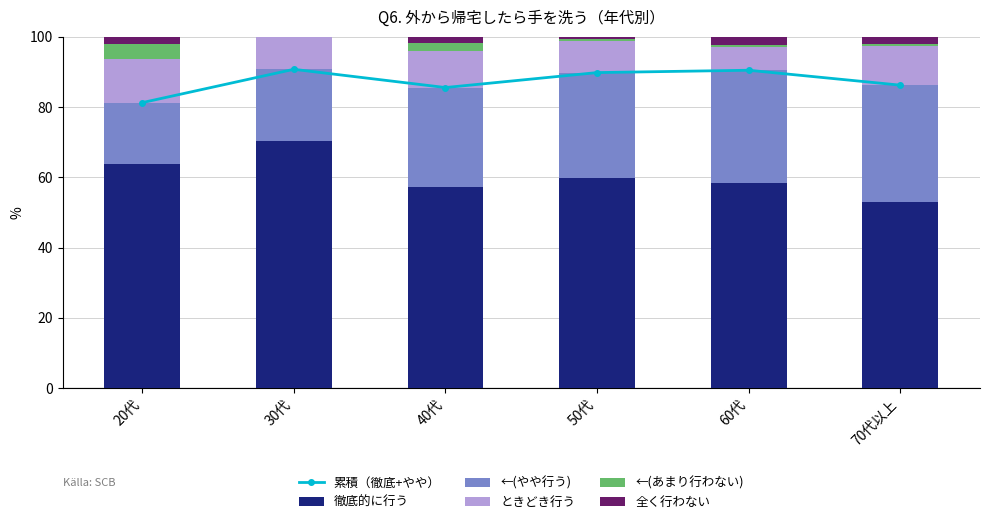

Rank the series by their maximum value, from highest to lowest.

累積（徹底+やや）, 徹底的に行う, ←(やや行う), ときどき行う, ←(あまり行わない), 全く行わない